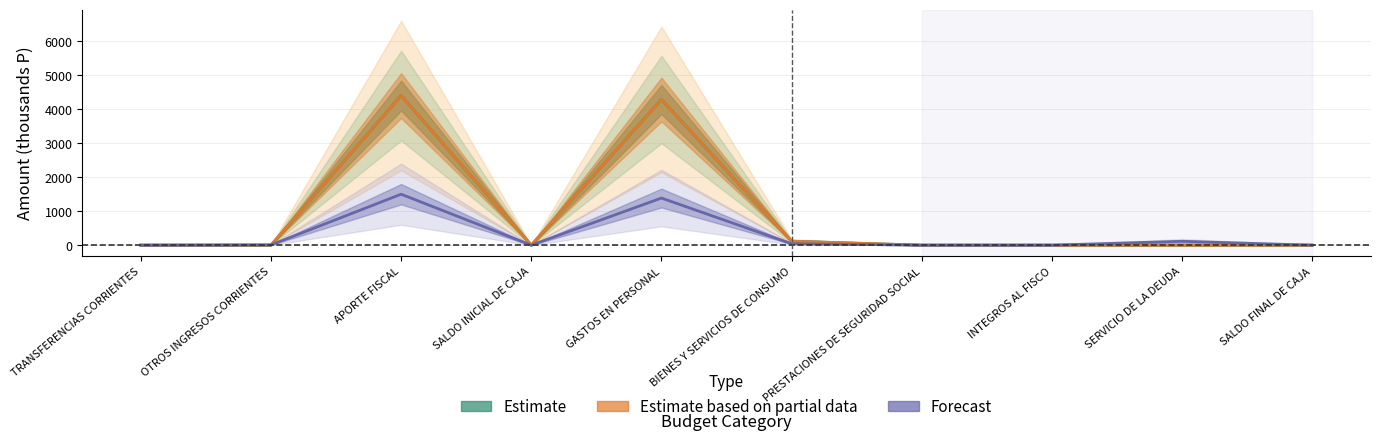

Which category has the lowest value in the Estimate series?

TRANSFERENCIAS CORRIENTES